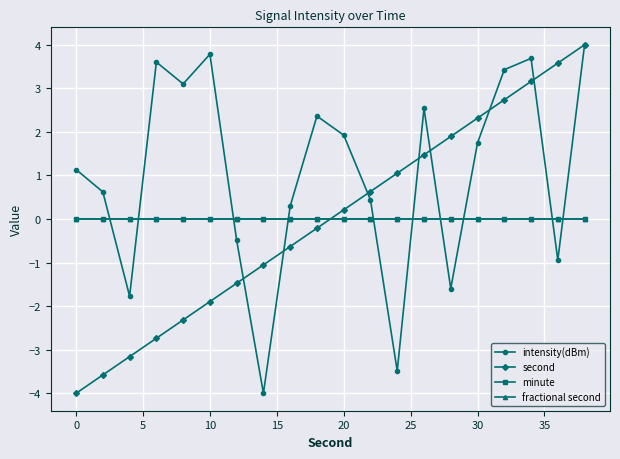

What is the maximum value shown in the chart?

4.0